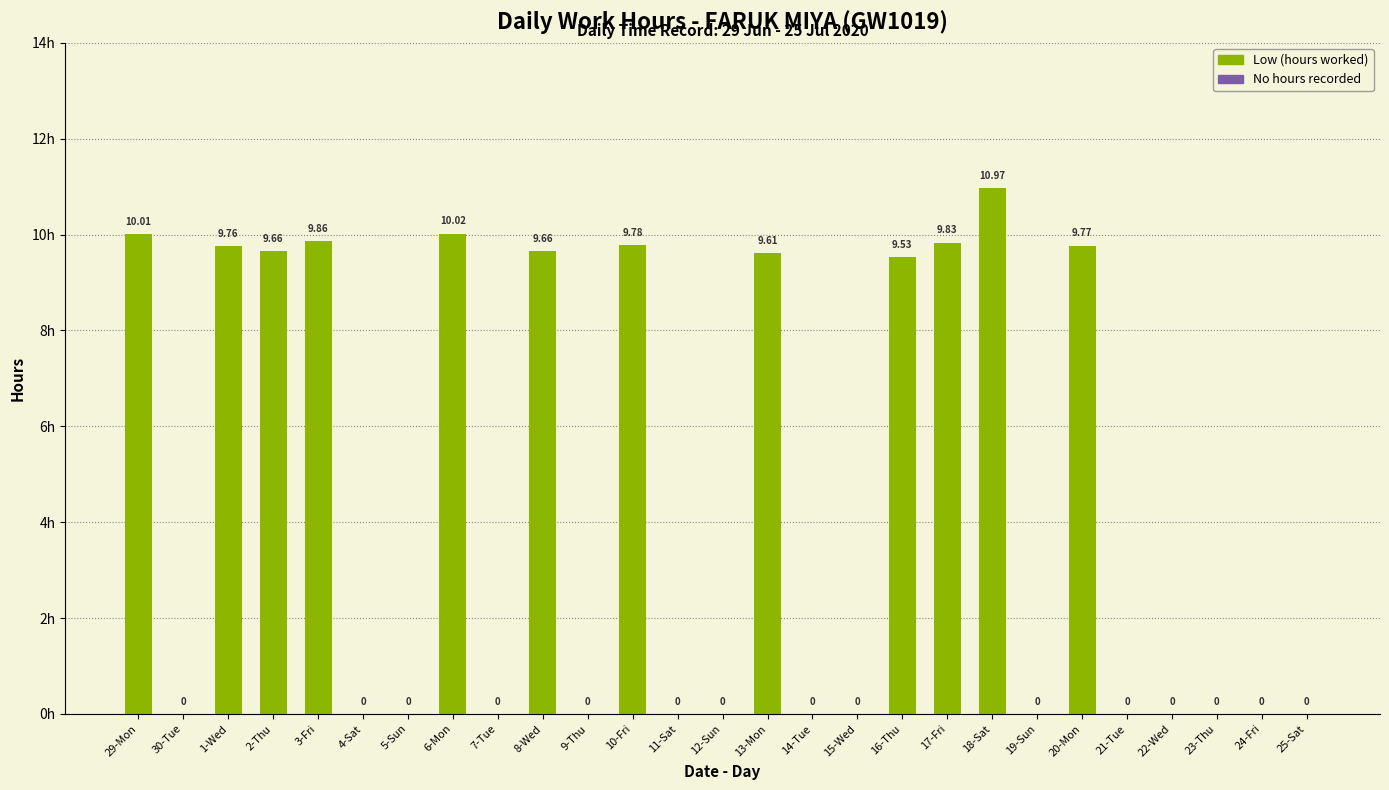

Reading left to right, list all the values displayed in this chart.

10.0	0.0	9.8	9.7	9.9	0.0	0.0	10.0	0.0	9.7	0.0	9.8	0.0	0.0	9.6	0.0	0.0	9.5	9.8	11.0	0.0	9.8	0.0	0.0	0.0	0.0	0.0